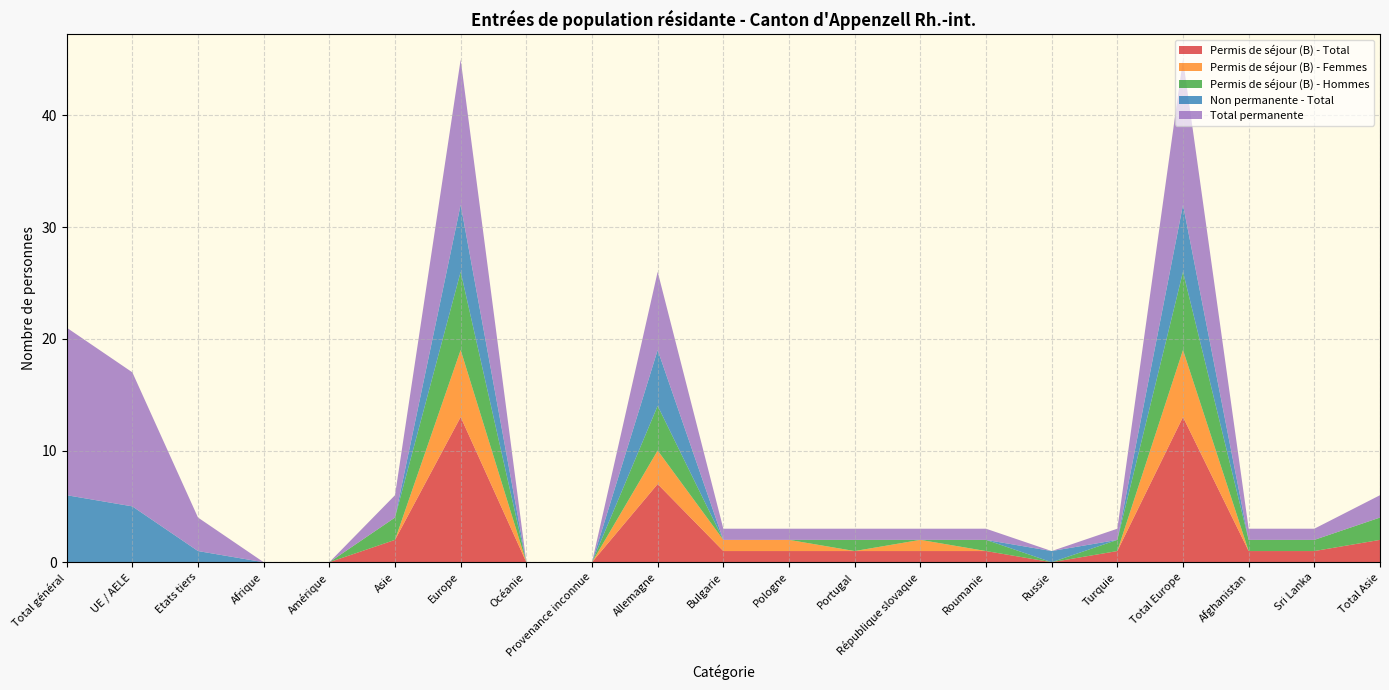

Reading left to right, transcribe all the data shown in this chart.

Permis de séjour (B) - Total: 0	0	0	0	0	2	13	0	0	7	1	1	1	1	1	0	1	13	1	1	2
Permis de séjour (B) - Femmes: 0	0	0	0	0	0	6	0	0	3	1	1	0	1	0	0	0	6	0	0	0
Permis de séjour (B) - Hommes: 0	0	0	0	0	2	7	0	0	4	0	0	1	0	1	0	1	7	1	1	2
Non permanente - Total: 6	5	1	0	0	0	6	0	0	5	0	0	0	0	0	1	0	6	0	0	0
Total permanente: 15	12	3	0	0	2	13	0	0	7	1	1	1	1	1	0	1	13	1	1	2